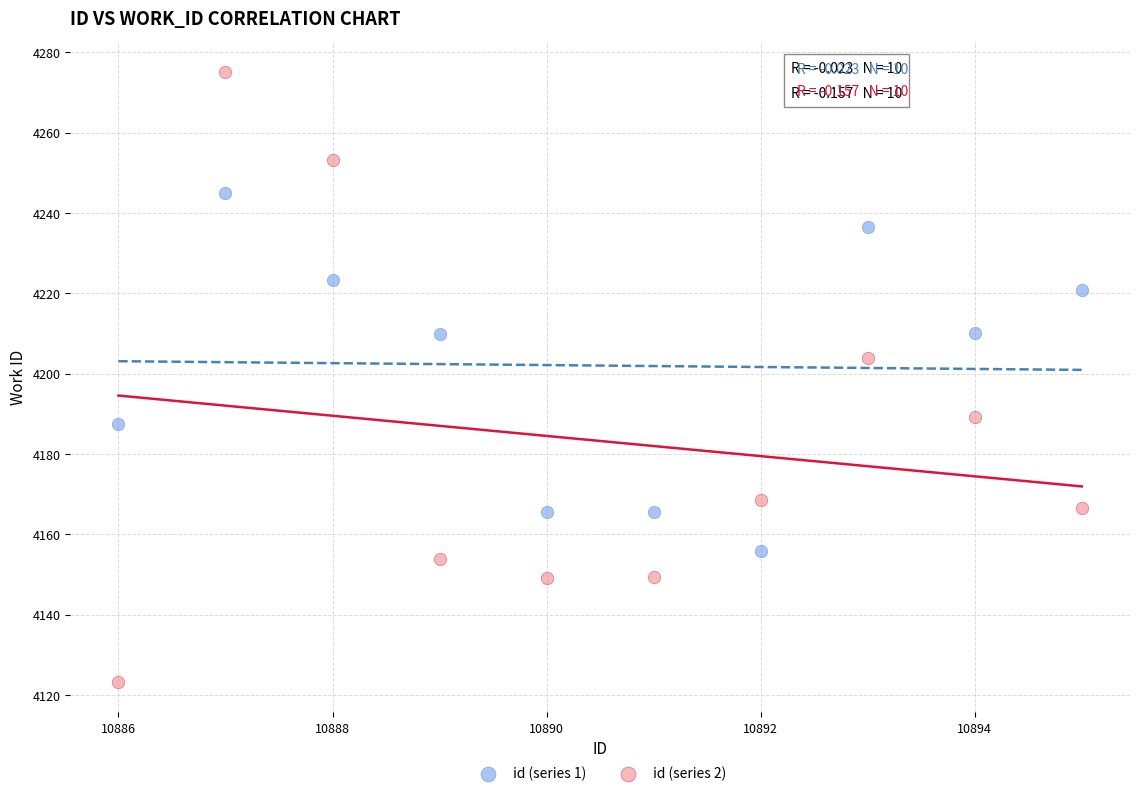

What are all the series names shown in the legend?

id (series 1), id (series 2)